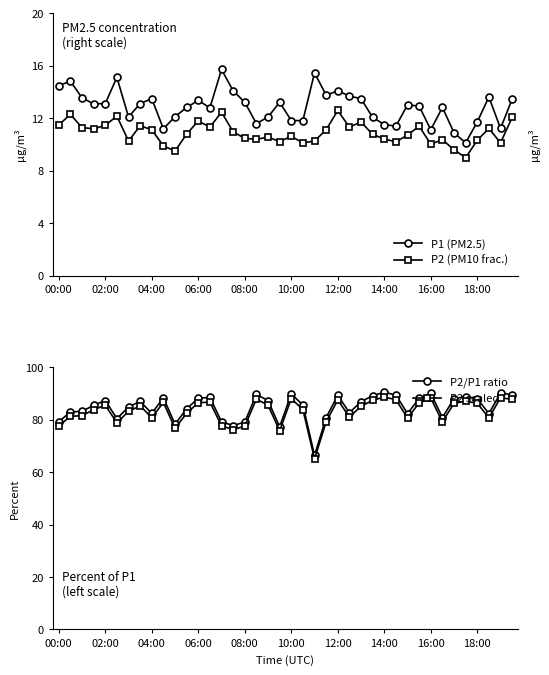

True or false: P2 (PM10 frac.) has more than 1 interior local peaks.

True